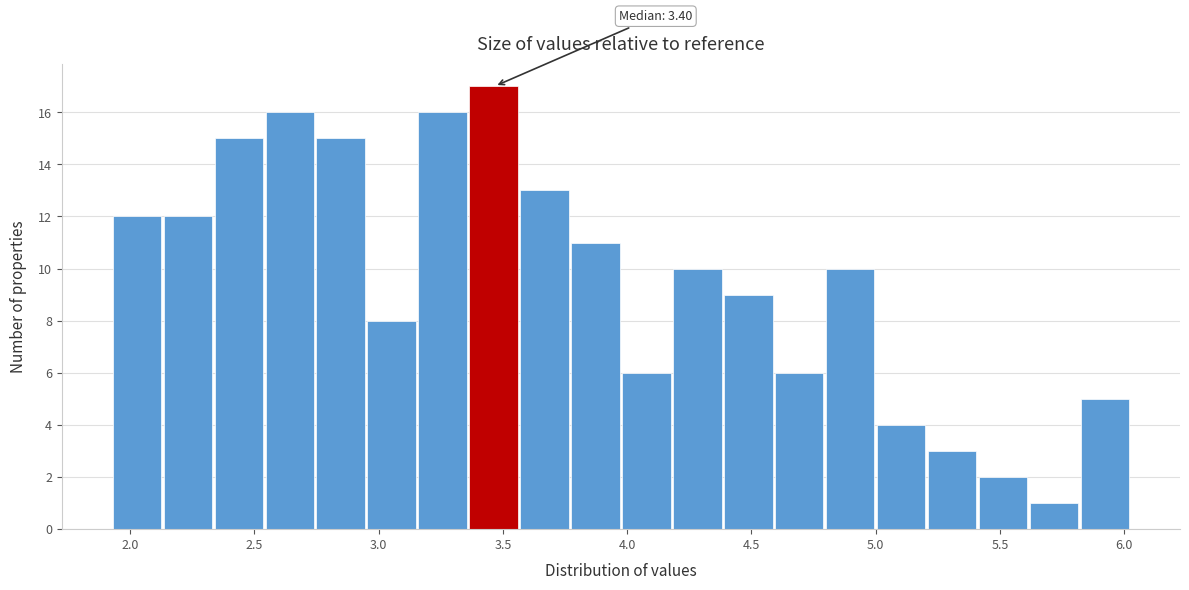

Which range on the x-axis has the tallest bar?

3.365 to 3.570